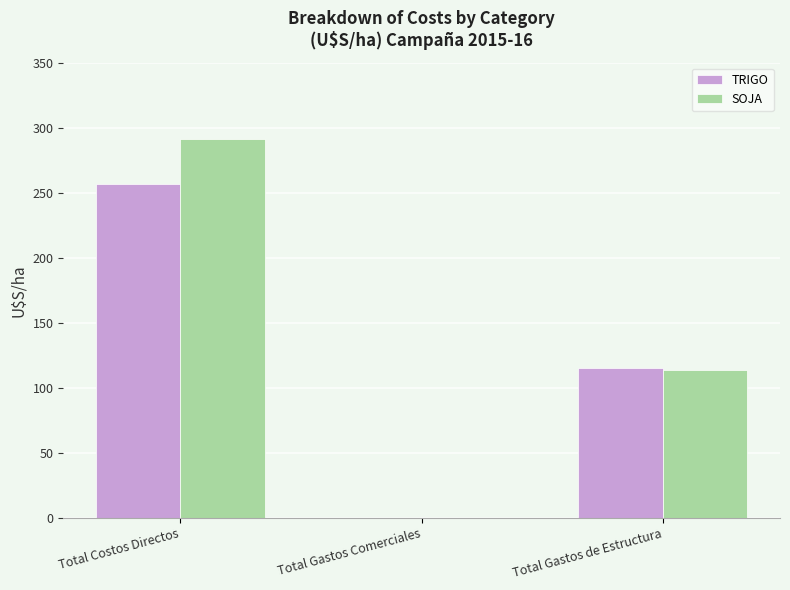

Between Total Costos Directos and Total Gastos de Estructura, which series saw the biggest shift?

SOJA